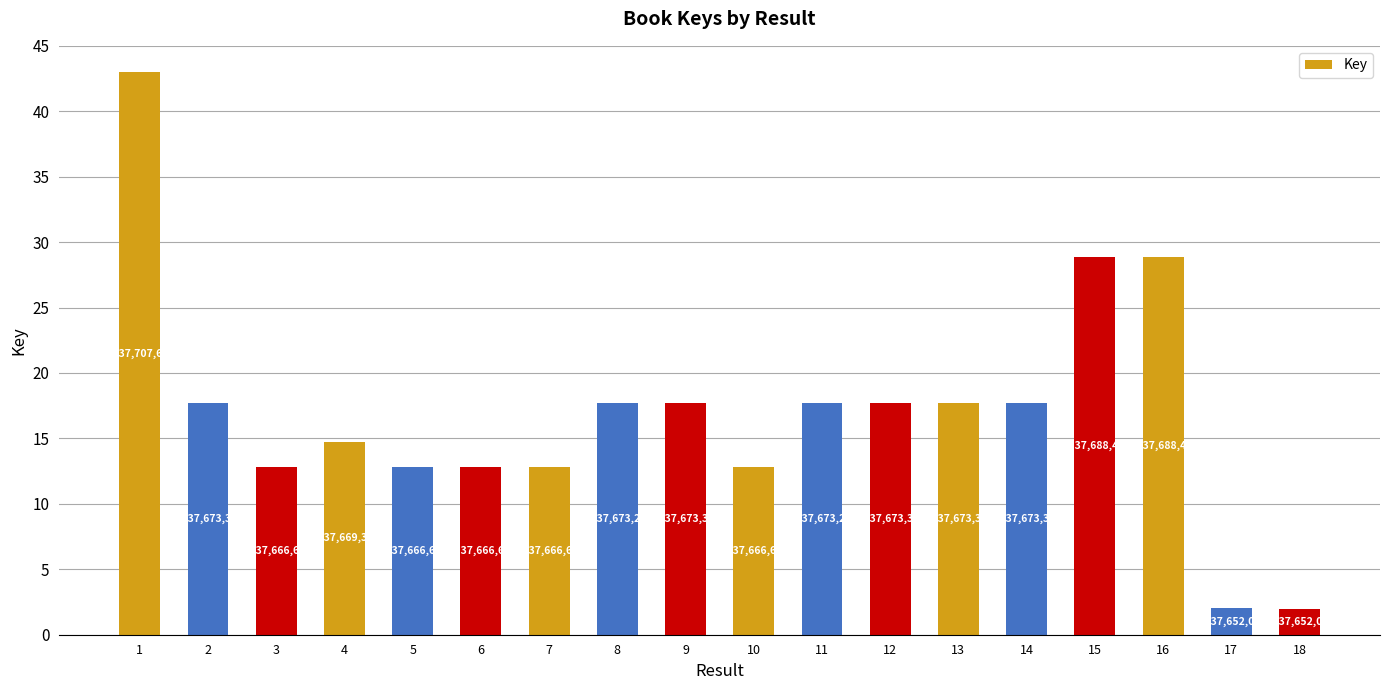

Rank the categories by value from highest to lowest.

1, 15, 16, 2, 14, 12, 9, 13, 11, 8, 4, 3, 5, 6, 7, 10, 17, 18